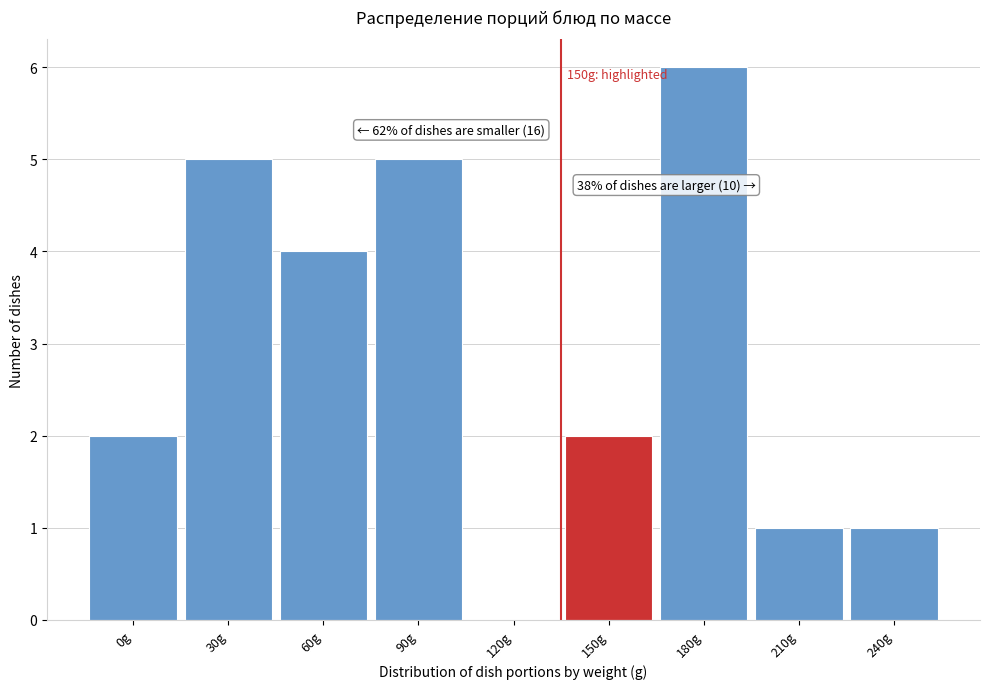

Reading left to right, transcribe all the data shown in this chart.

0g=2	30g=5	60g=4	90g=5	120g=0	150g=2	180g=6	210g=1	240g=1